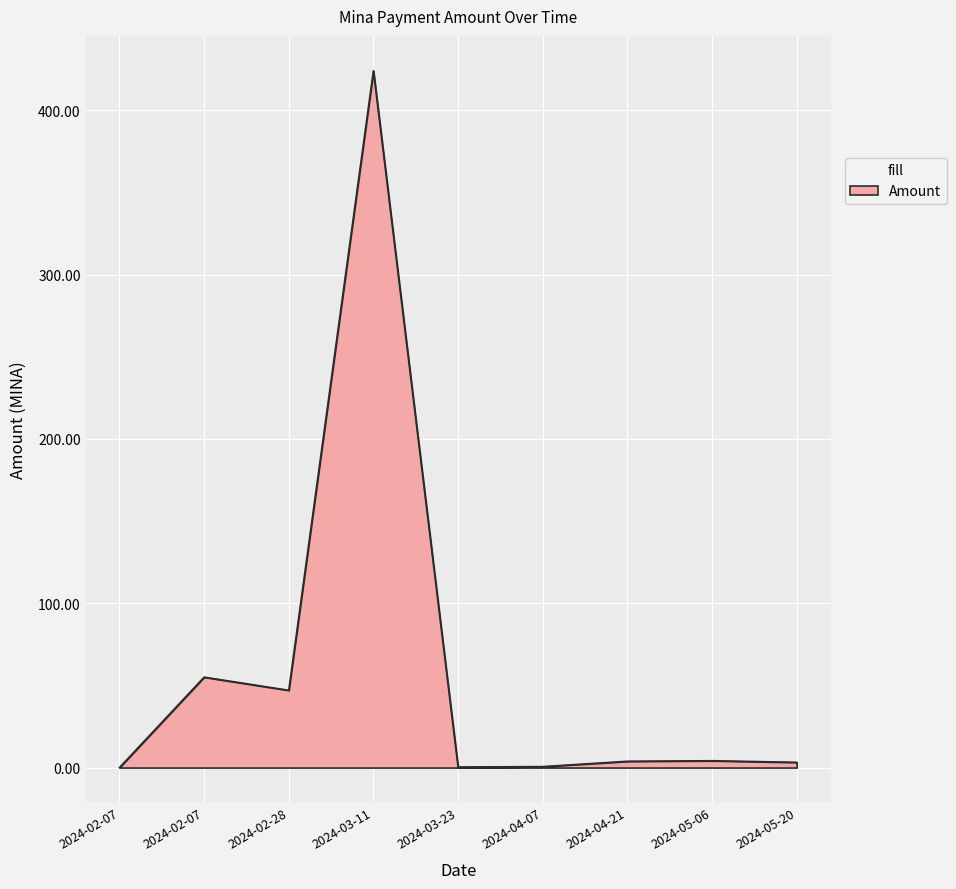

Which label corresponds to the largest value in the chart?

2024-03-11